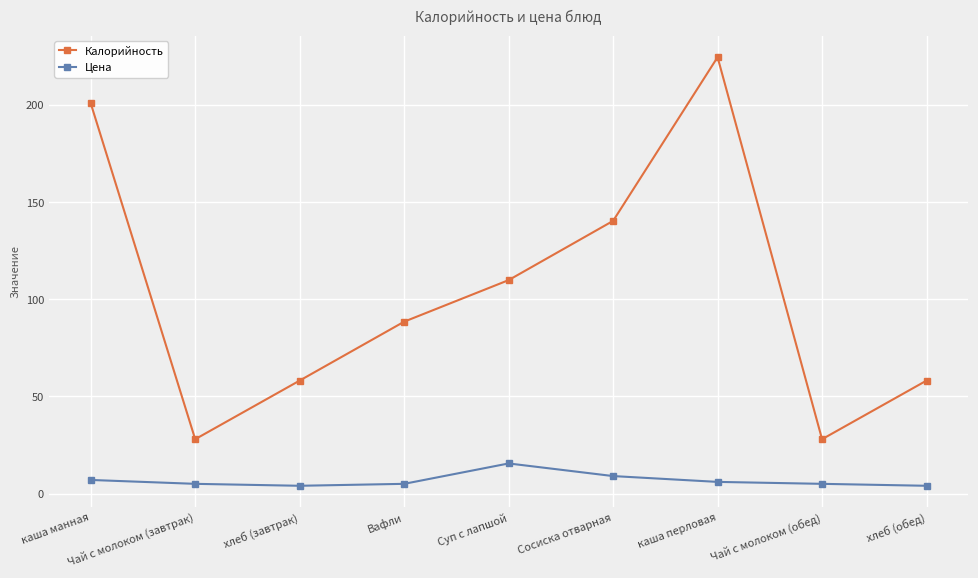

At how many categories does at least one series exceed 84?

5